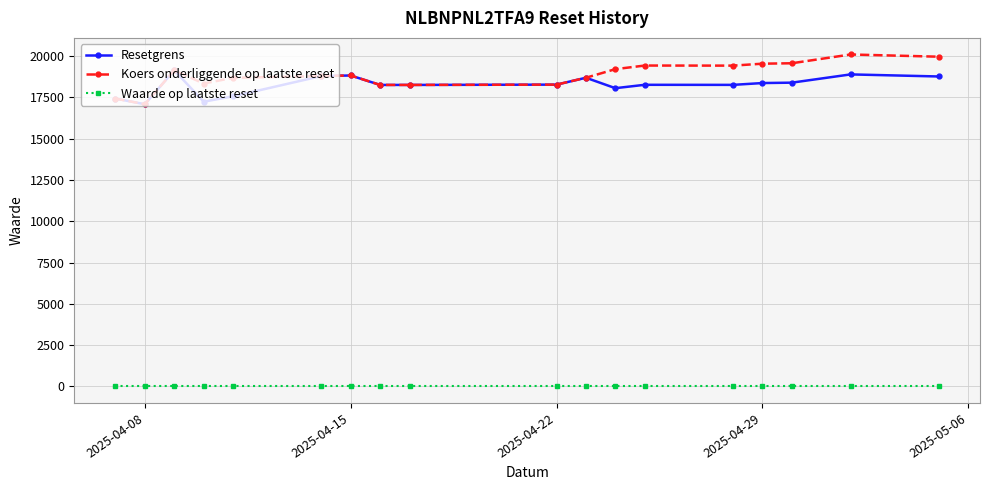

True or false: Koers onderliggende op laatste reset has more than 0 interior local peaks.

True